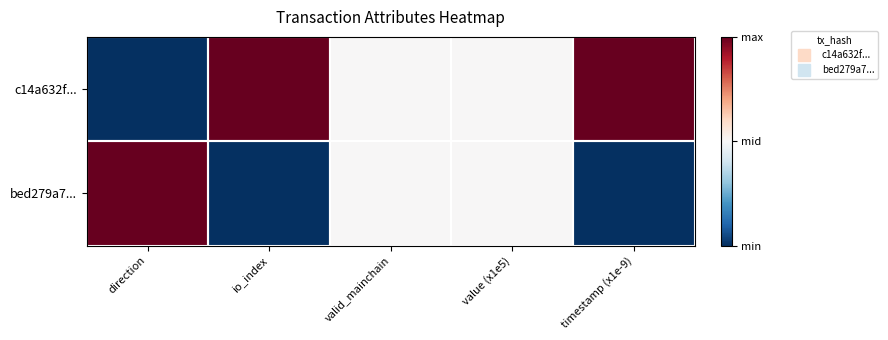

At which category is the sum across all series the highest?

direction